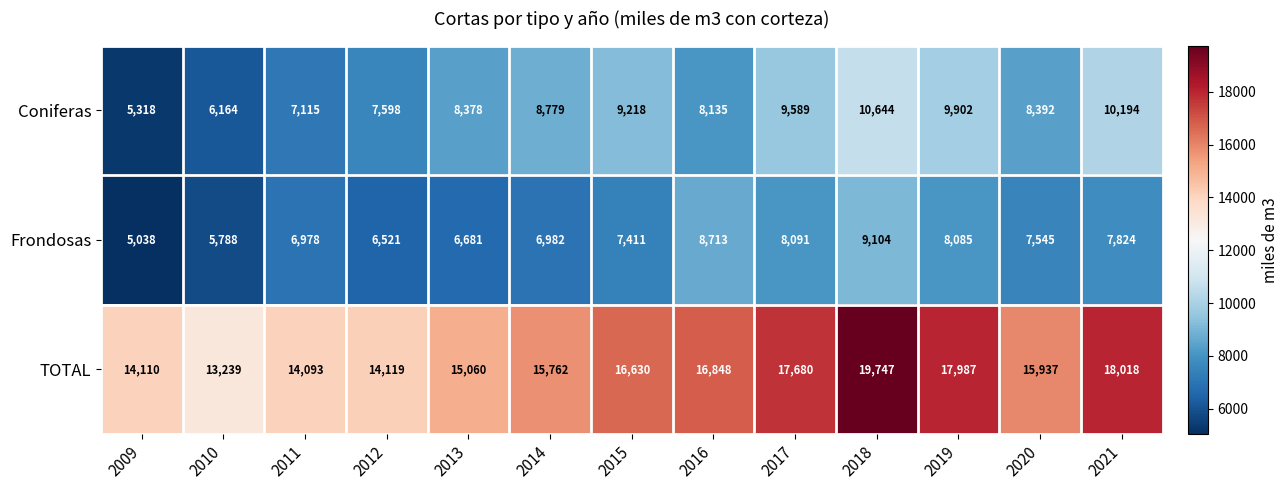

Rank the series at 2012 from highest to lowest value.

TOTAL, Coniferas, Frondosas